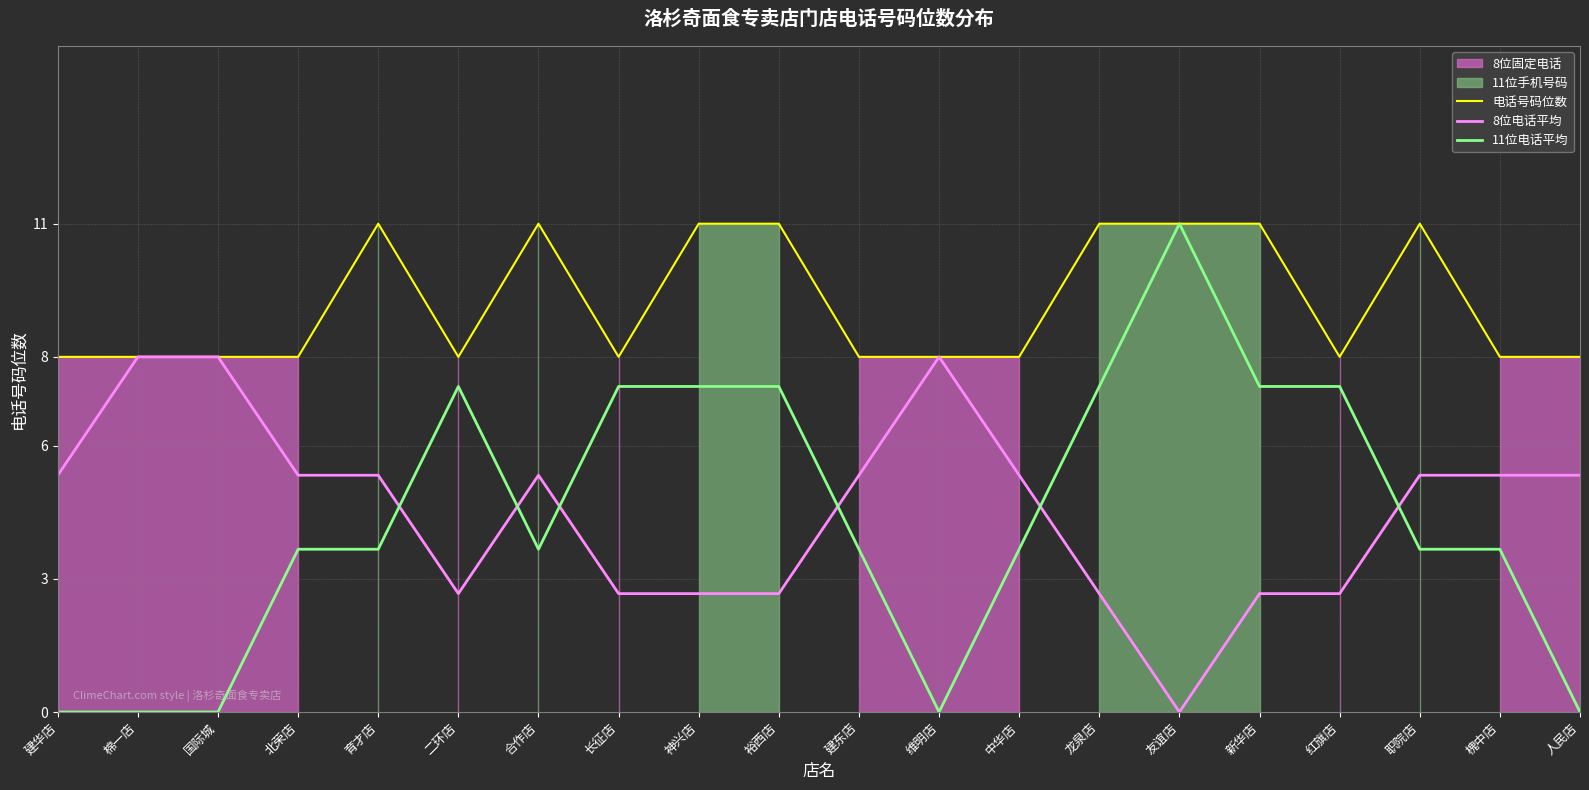

Which label corresponds to the largest value in the chart?

育才店